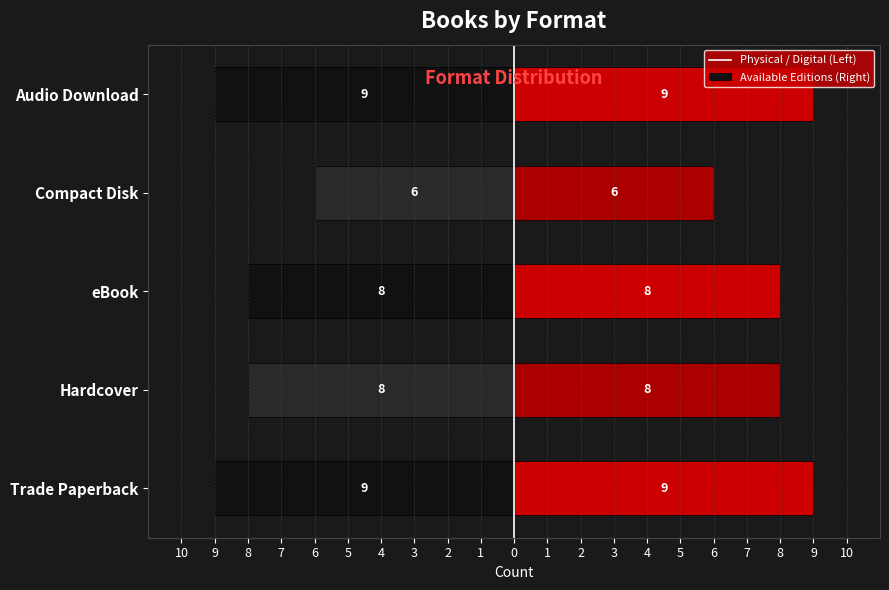

How many Left values are between -9 and -8?

4